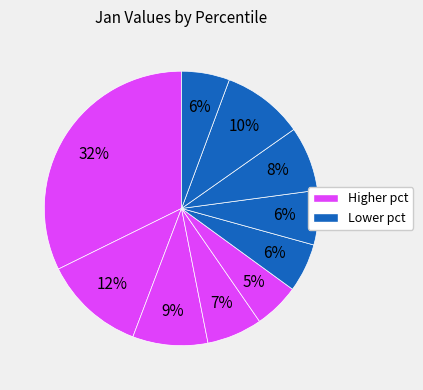

How many segments does this pie chart have?

10